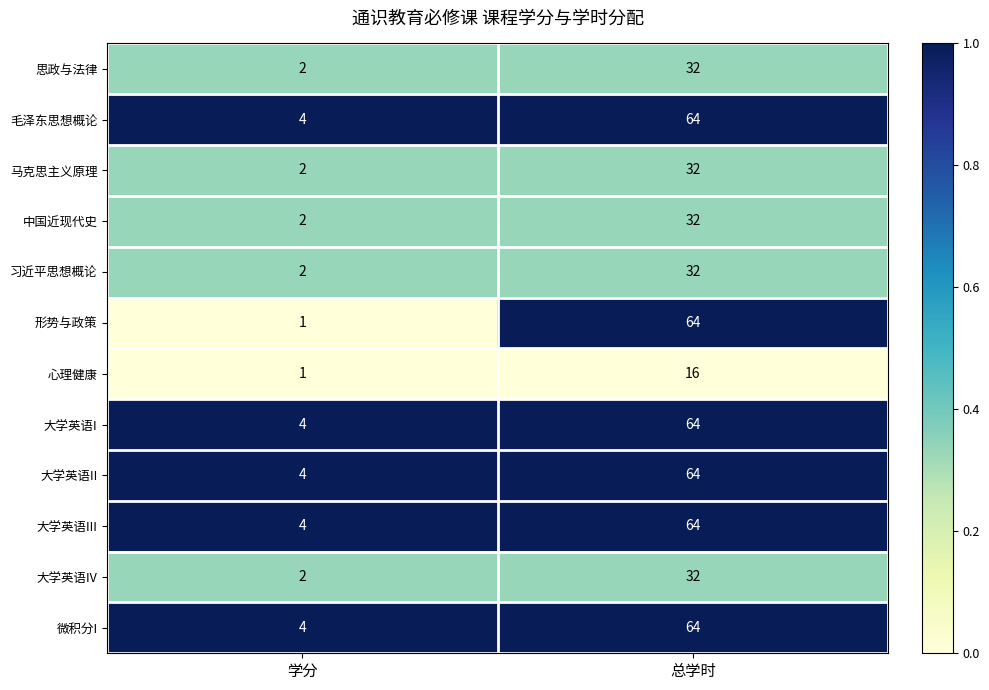

Is it true that 习近平思想概论 equals 32 at 总学时?

True